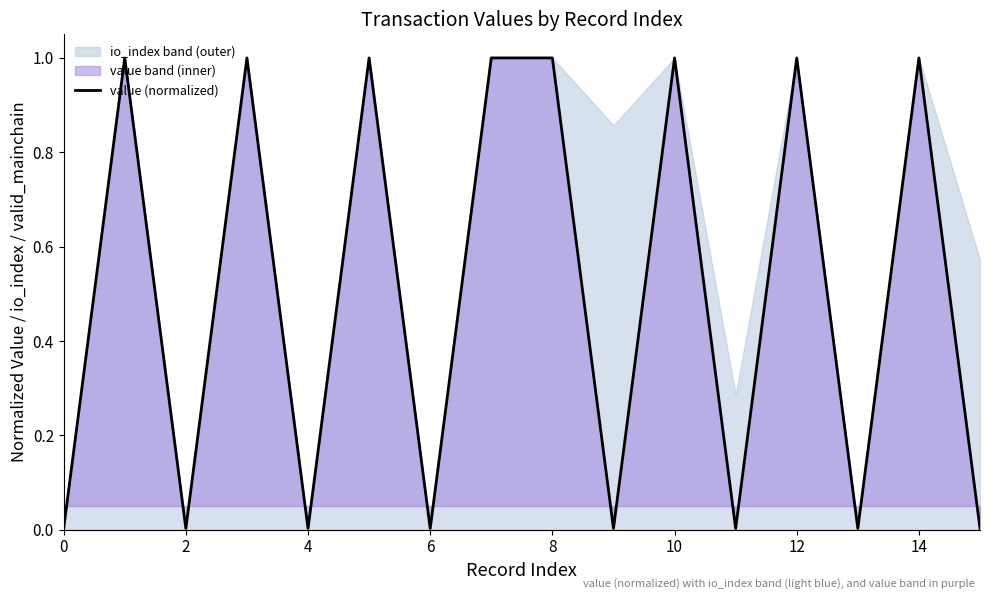

What is the difference between the maximum and second lowest values?

1.0